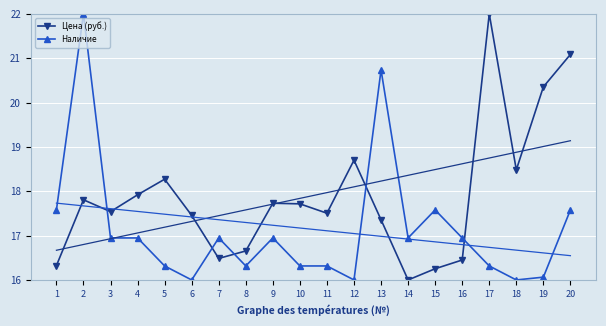

True or false: Наличие and Цена (руб.) intersect in this chart.

True